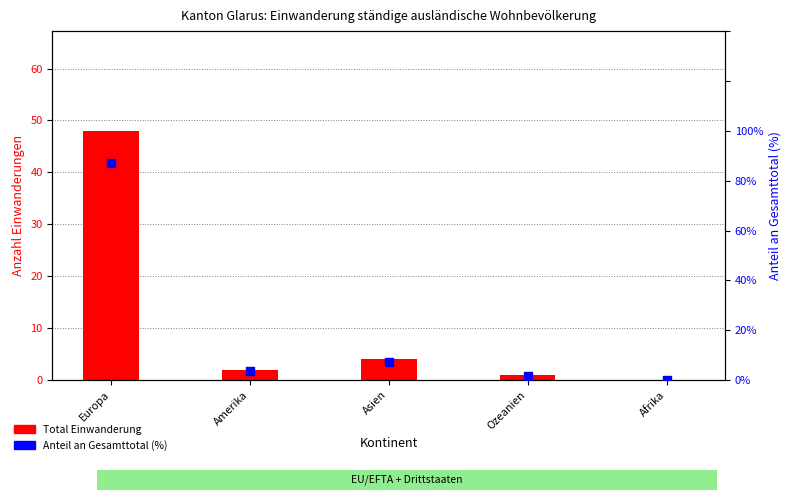

Which series has the largest total across all categories?

Anteil an Gesamttotal (%)